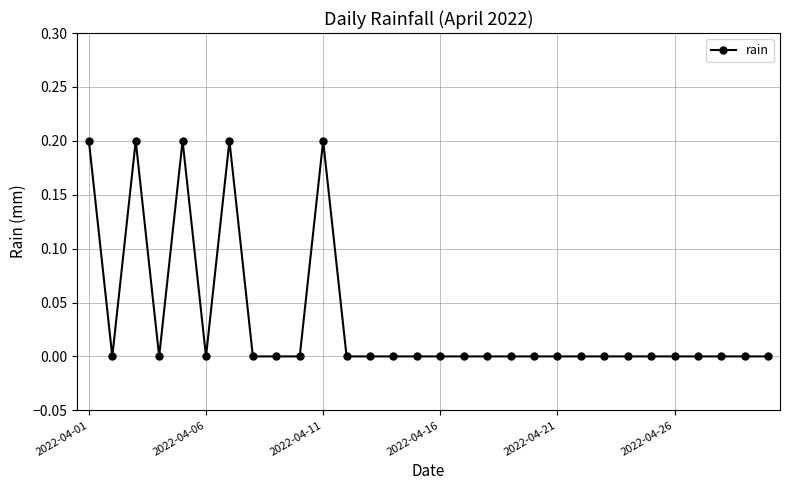

Reading left to right, what are all the values shown in this chart?

0.2	0.0	0.2	0.0	0.2	0.0	0.2	0.0	0.0	0.0	0.2	0.0	0.0	0.0	0.0	0.0	0.0	0.0	0.0	0.0	0.0	0.0	0.0	0.0	0.0	0.0	0.0	0.0	0.0	0.0